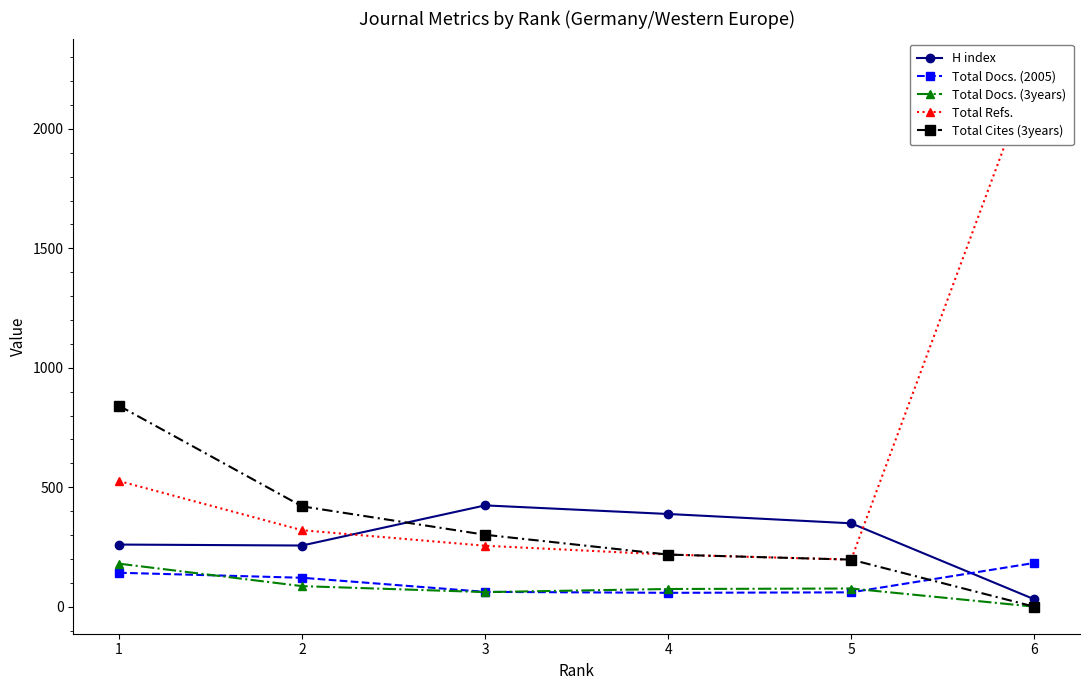

True or false: Total Refs. and Total Cites (3years) intersect in this chart.

False